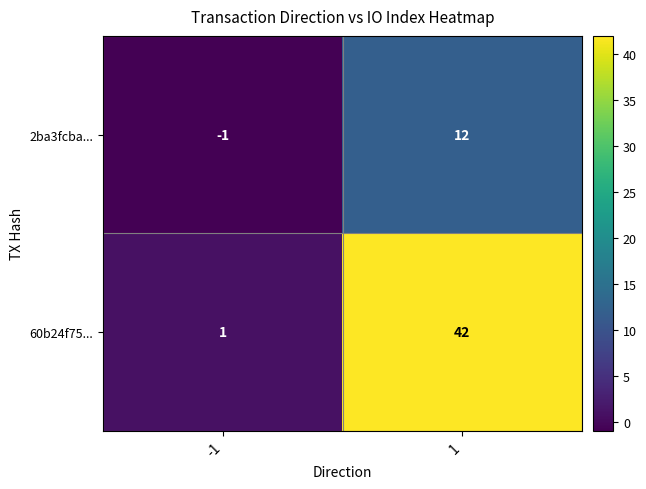

Is it true that 60b24f75... equals 42 at 1?

True